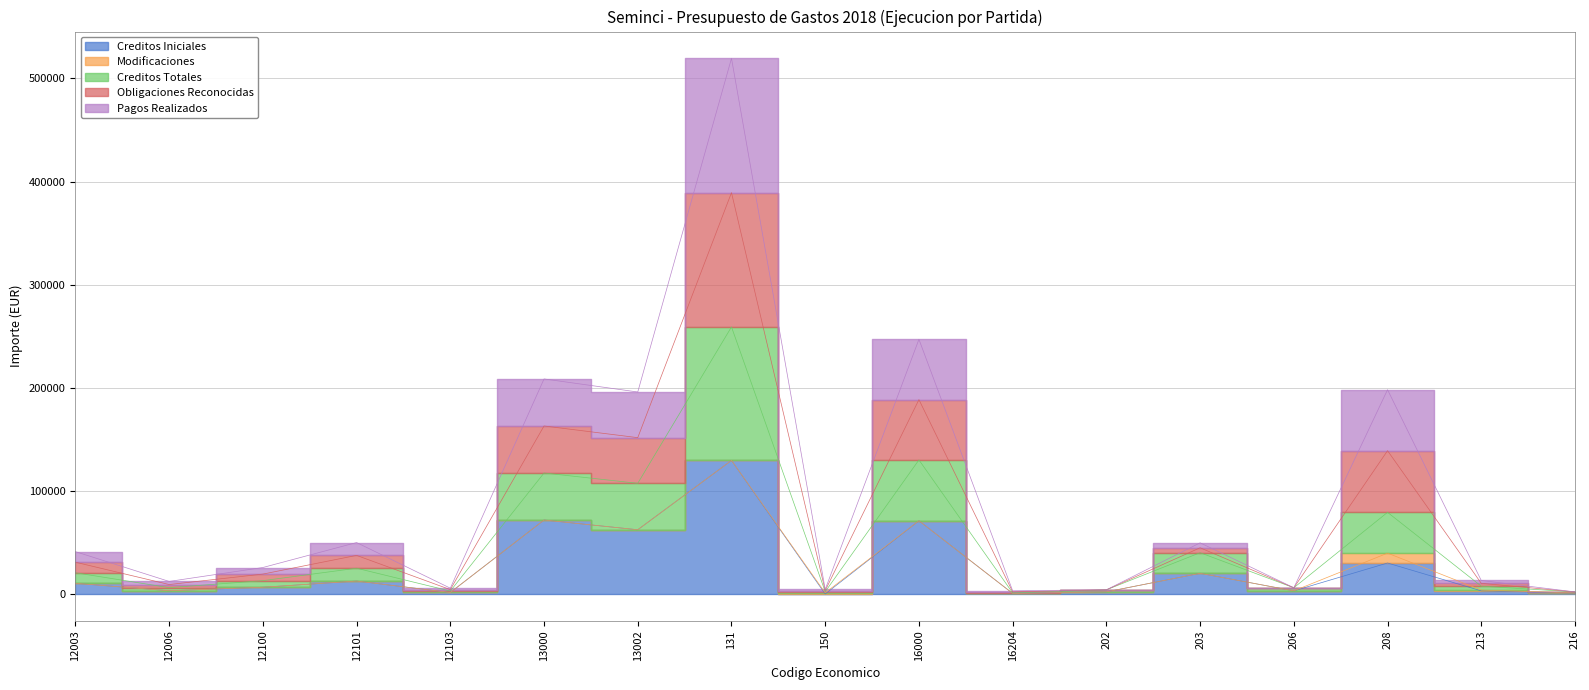

What is the sum of the Obligaciones Reconocidas values at 16204 and 213?

16079.6